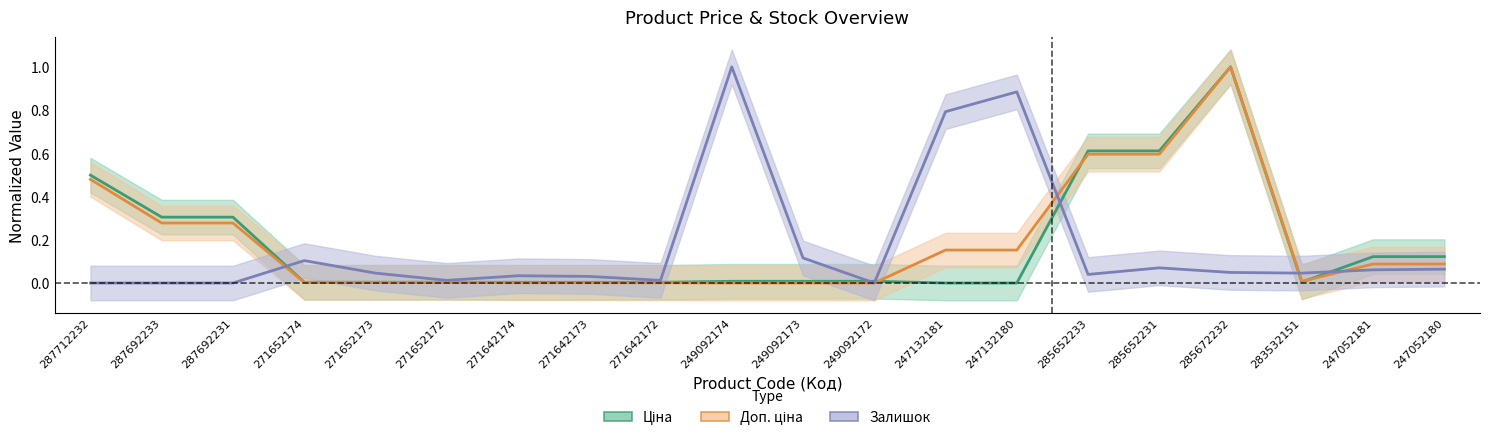

Where do Доп. ціна and Ціна first cross each other?

249092172 and 247132181